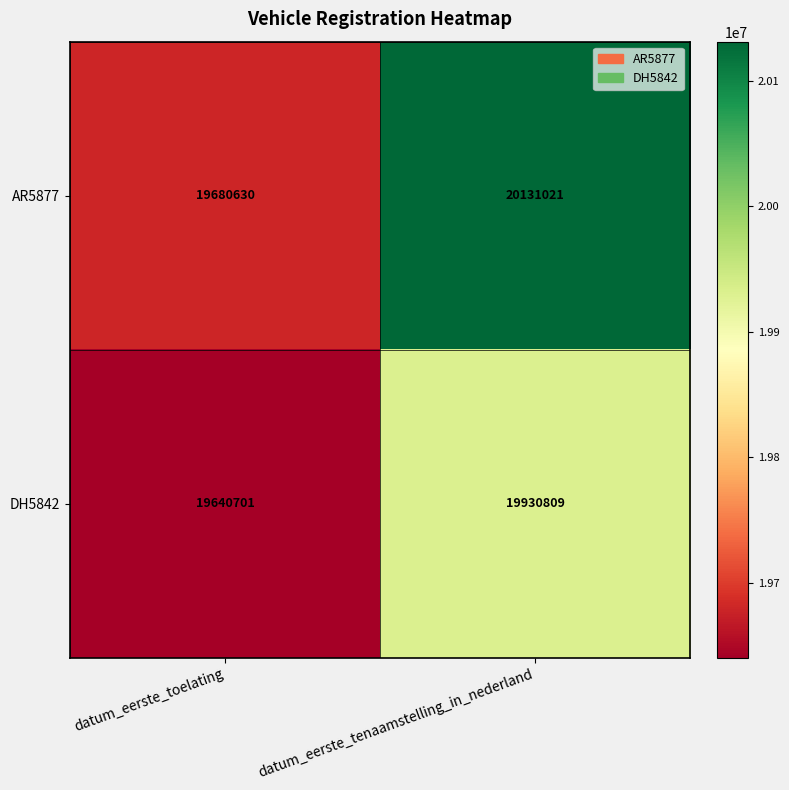

Which series changed the most between datum_eerste_toelating and datum_eerste_tenaamstelling_in_nederland?

AR5877